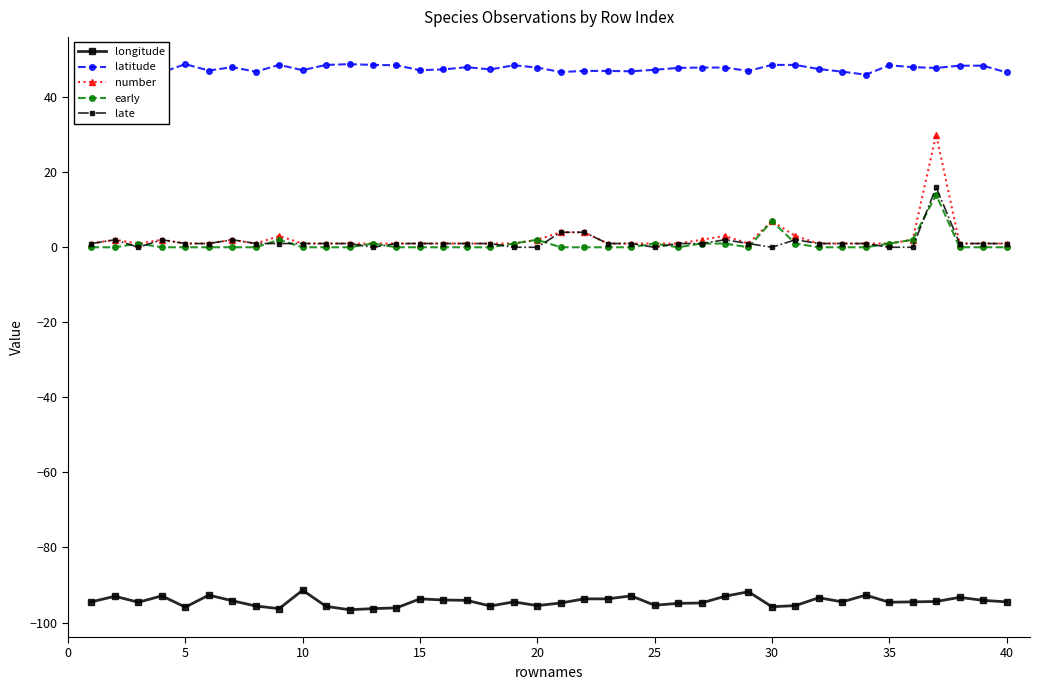

True or false: latitude and number intersect in this chart.

False